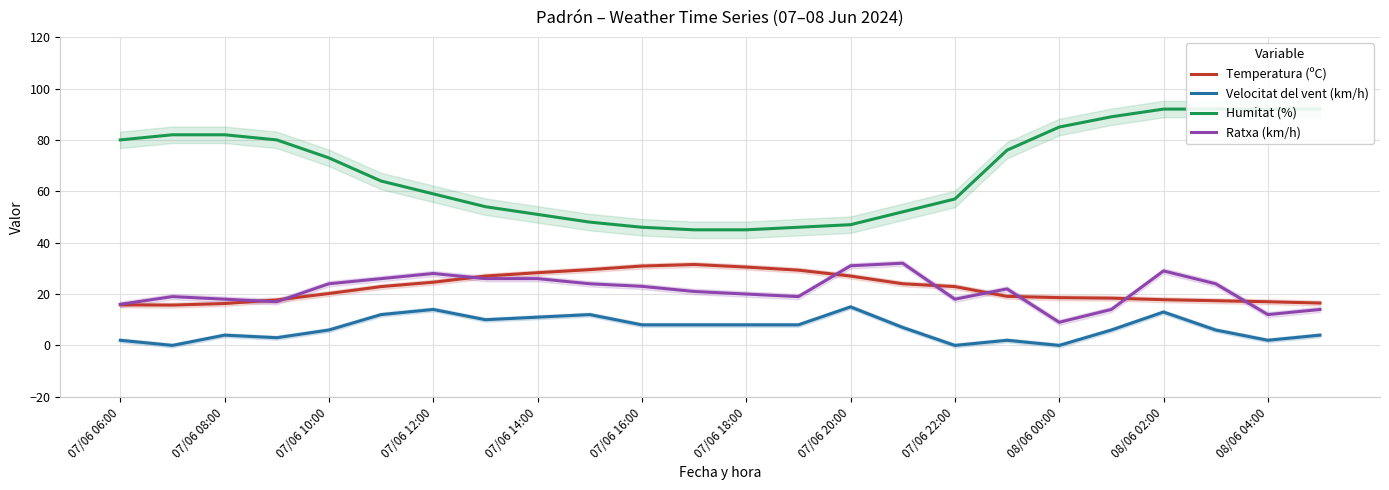

How many intersections are there between Temperatura (ºC) and Ratxa (km/h)?

9